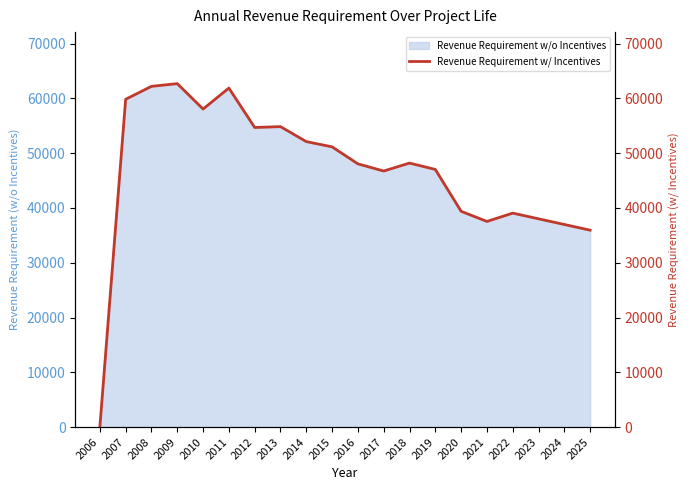

List the labels in order of value, smallest first.

2006, 2025, 2024, 2021, 2023, 2022, 2020, 2017, 2019, 2016, 2018, 2015, 2014, 2012, 2013, 2010, 2007, 2011, 2008, 2009